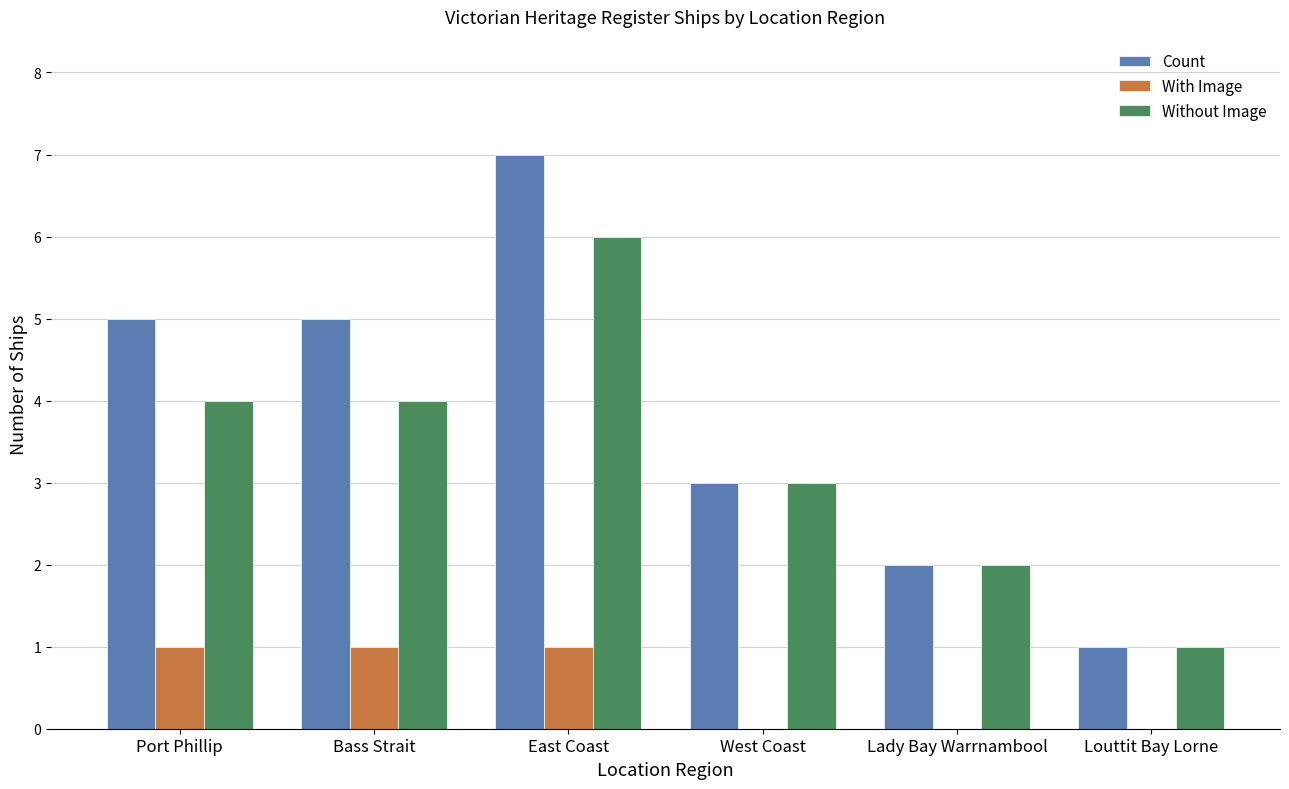

What is the maximum value shown in the chart?

7